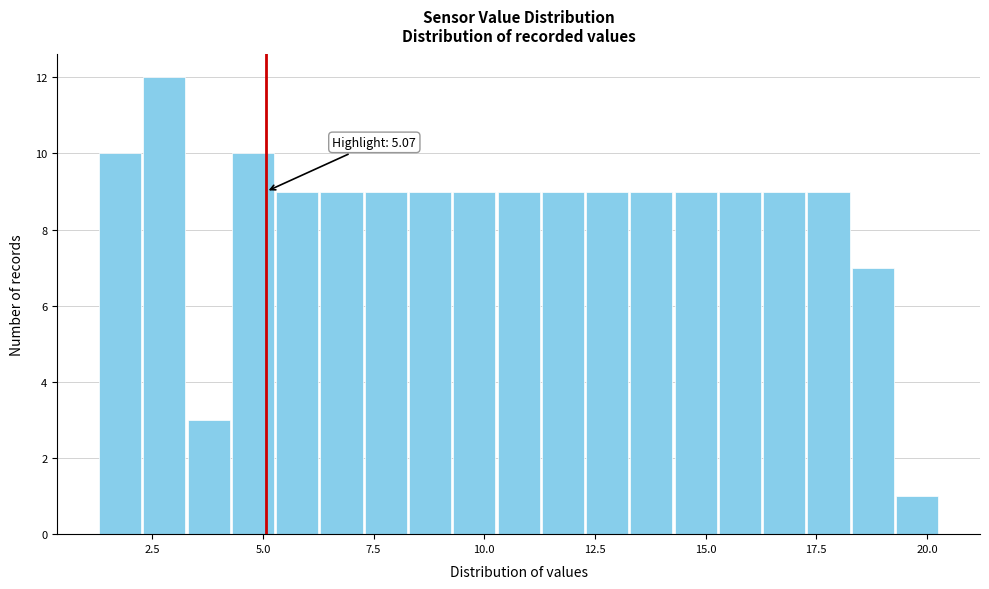

Read against the x-axis, roughly where is the centre of the tallest bar?

3.0